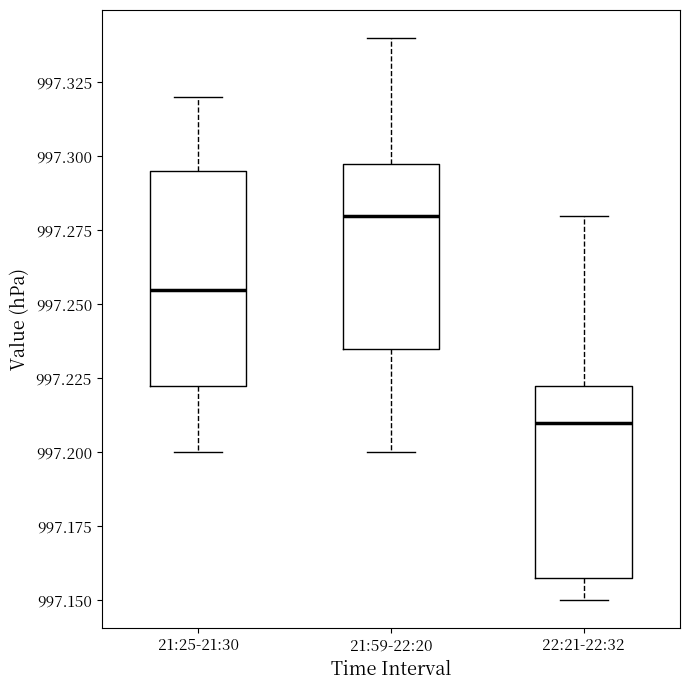

Reading left to right, transcribe this box plot: for each box, give where its median line is, the range the box spans, and where its two whiskers end, as read against the y-axis. The values are not printed on the chart, so give them approximately, as read against the axis.

21:25-21:30: median 997.255, box 997.225 to 997.295, whiskers 997.200 to 997.320
21:59-22:20: median 997.280, box 997.235 to 997.300, whiskers 997.200 to 997.340
22:21-22:32: median 997.210, box 997.160 to 997.225, whiskers 997.150 to 997.280